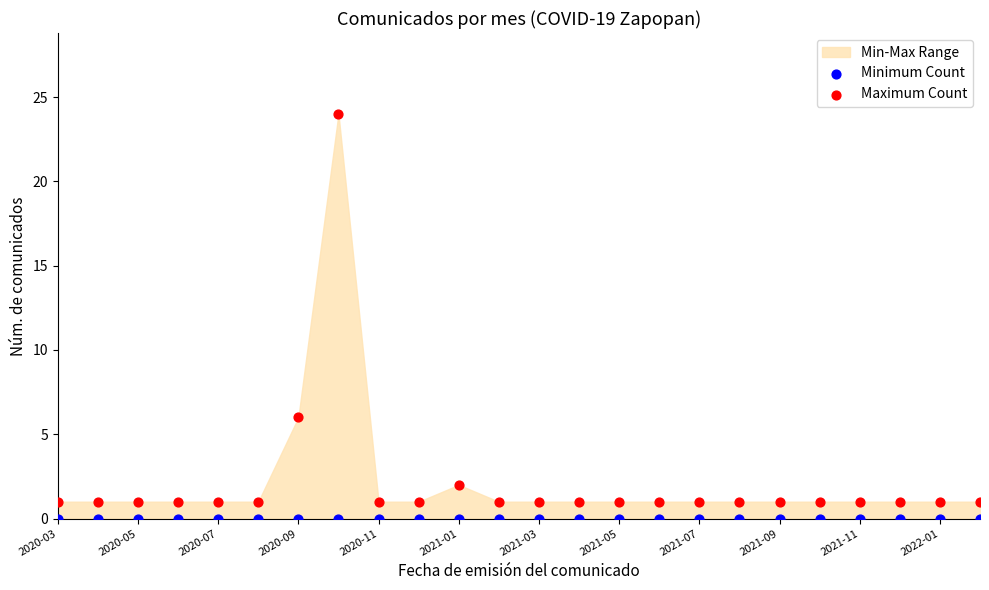

Which series contains the highest Y value?

Maximum Count